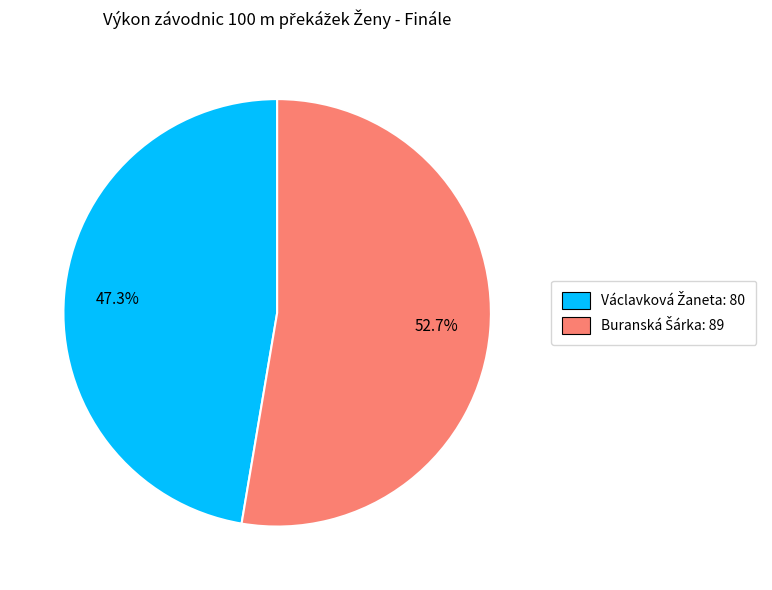

Is there a majority slice in this chart?

Yes